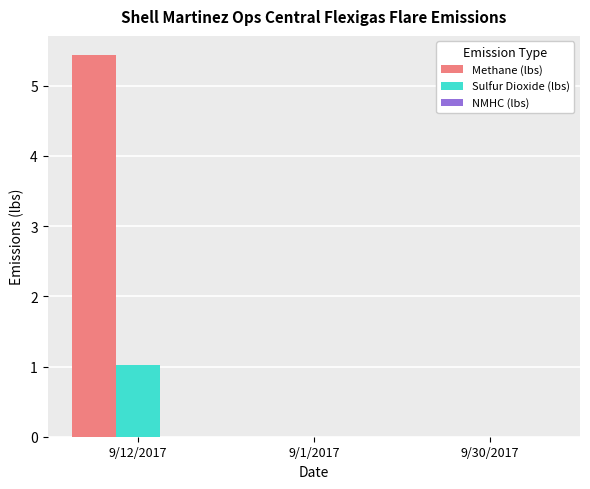

Is it true that Methane (lbs) equals -2.5 at 9/1/2017?

False